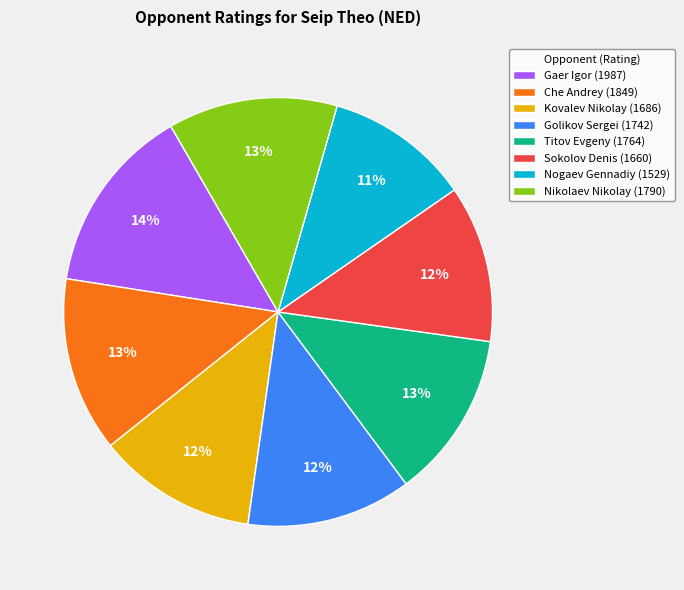

What is the largest slice in the pie chart?

Gaer Igor (1987)